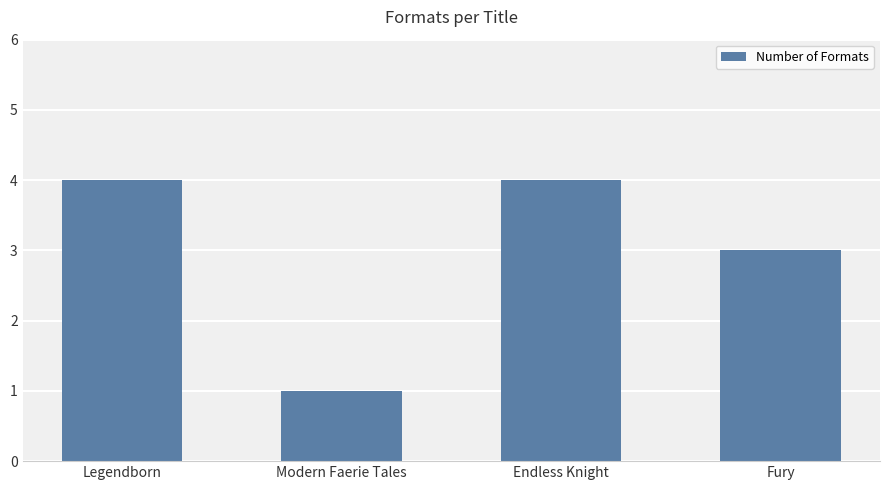

True or false: the data shows 6 at Legendborn.

False